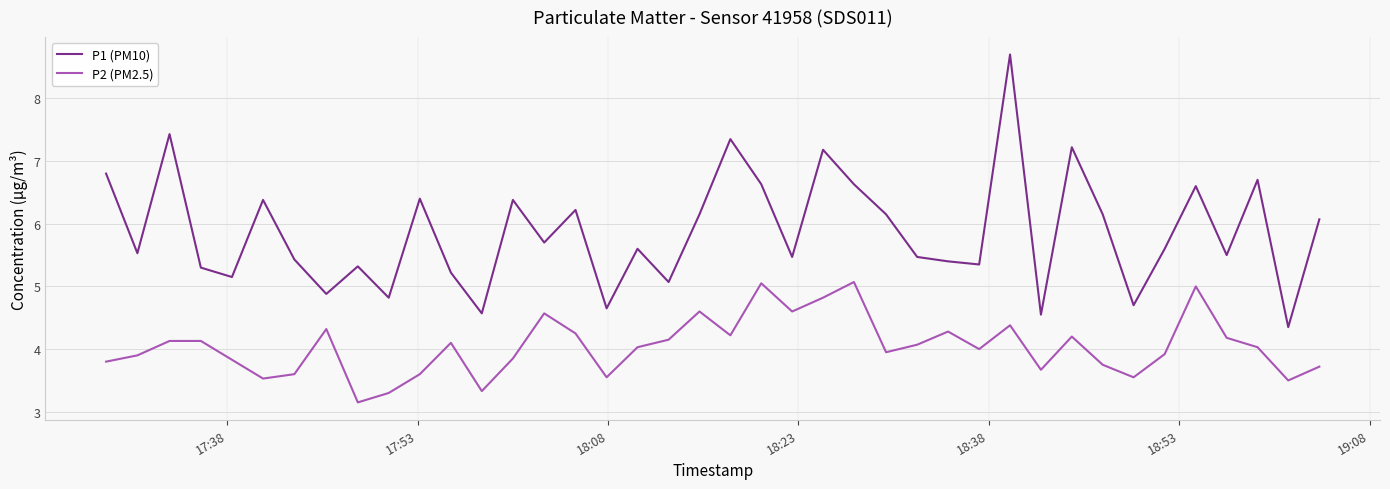

Which series has the largest total across all categories?

P1 (PM10)